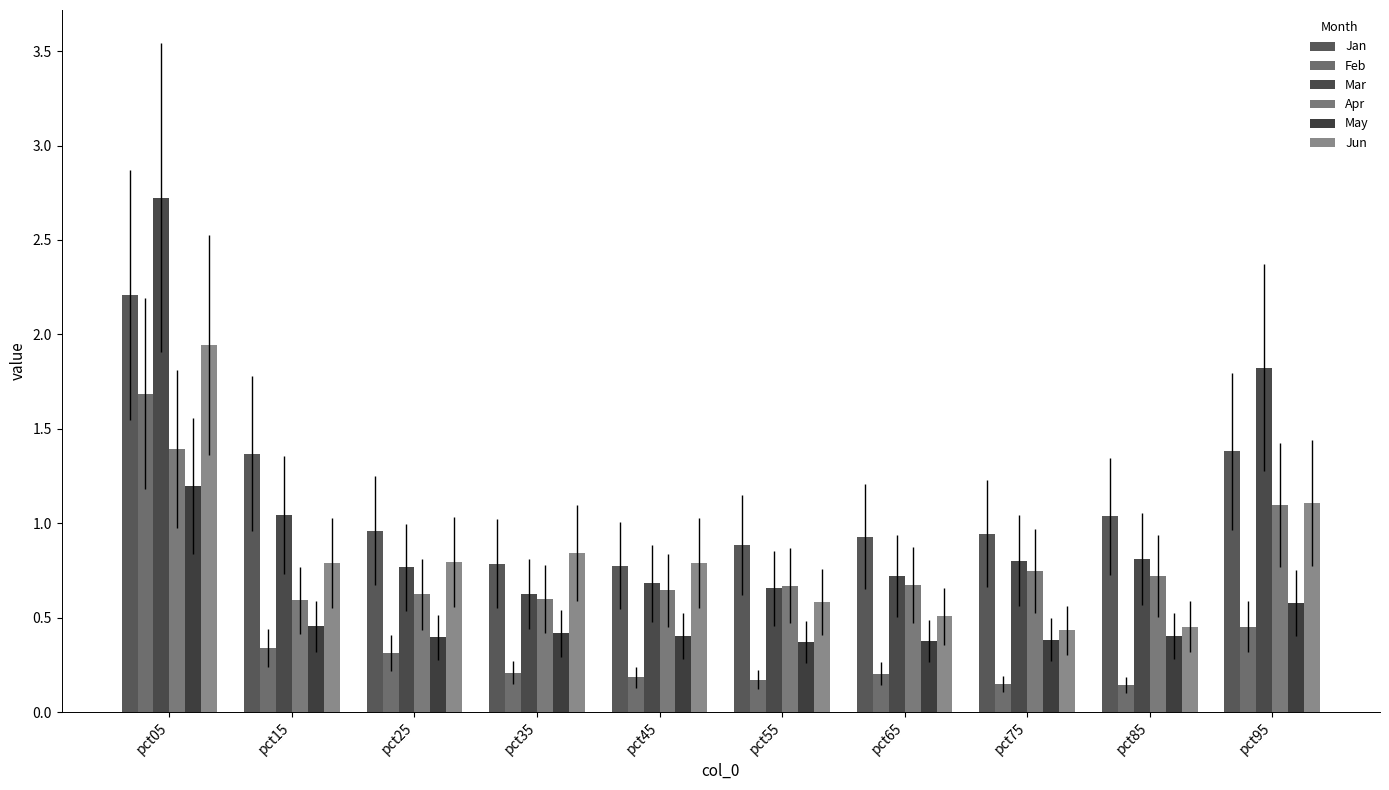

Reading right to left, extract all data points from this chart.

Jan: 1.4	1.0	0.9	0.9	0.9	0.8	0.8	1.0	1.4	2.2
Feb: 0.5	0.1	0.1	0.2	0.2	0.2	0.2	0.3	0.3	1.7
Mar: 1.8	0.8	0.8	0.7	0.7	0.7	0.6	0.8	1.0	2.7
Apr: 1.1	0.7	0.7	0.7	0.7	0.6	0.6	0.6	0.6	1.4
May: 0.6	0.4	0.4	0.4	0.4	0.4	0.4	0.4	0.5	1.2
Jun: 1.1	0.5	0.4	0.5	0.6	0.8	0.8	0.8	0.8	1.9